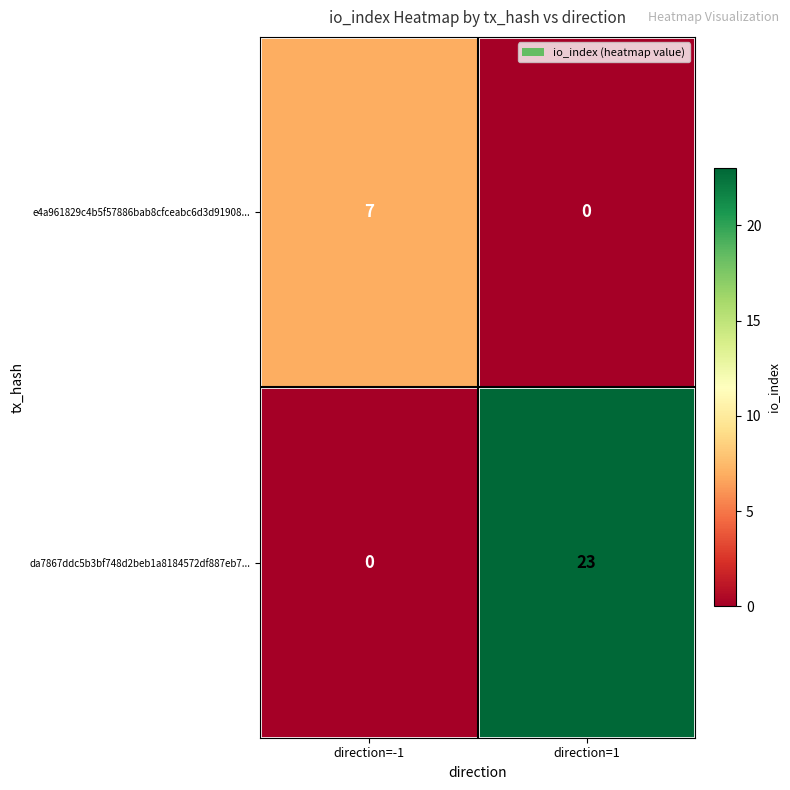

What is the sum of all e4a961829c4b5f57886bab8cfceabc6d3d91908... values?

7